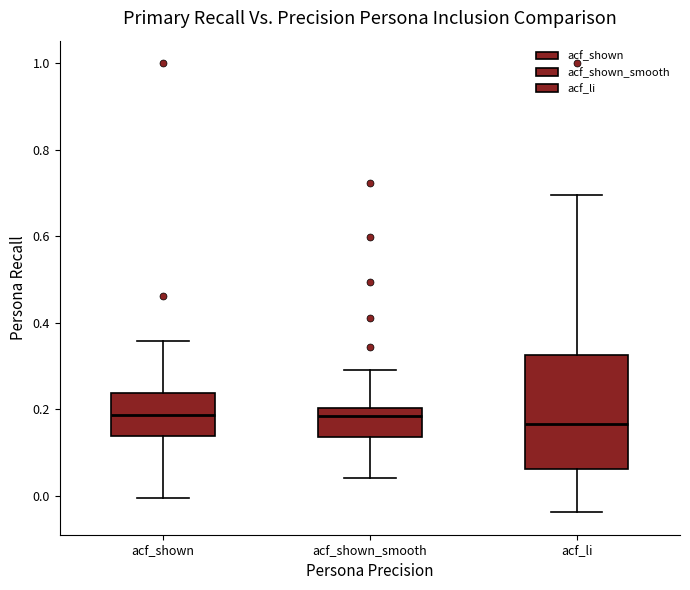

Comparing the boxes themselves (not the whiskers), which one is the tallest?

acf_li